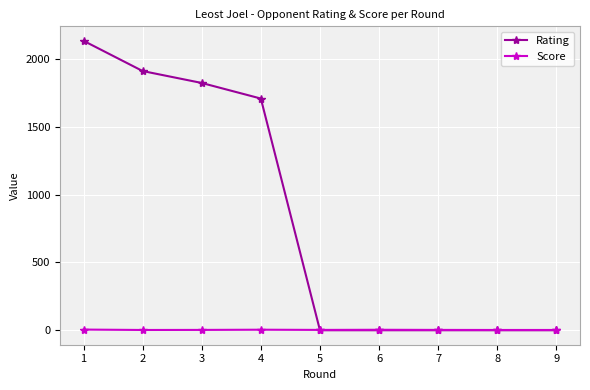

What is the total value across all series at 1?

2140.0